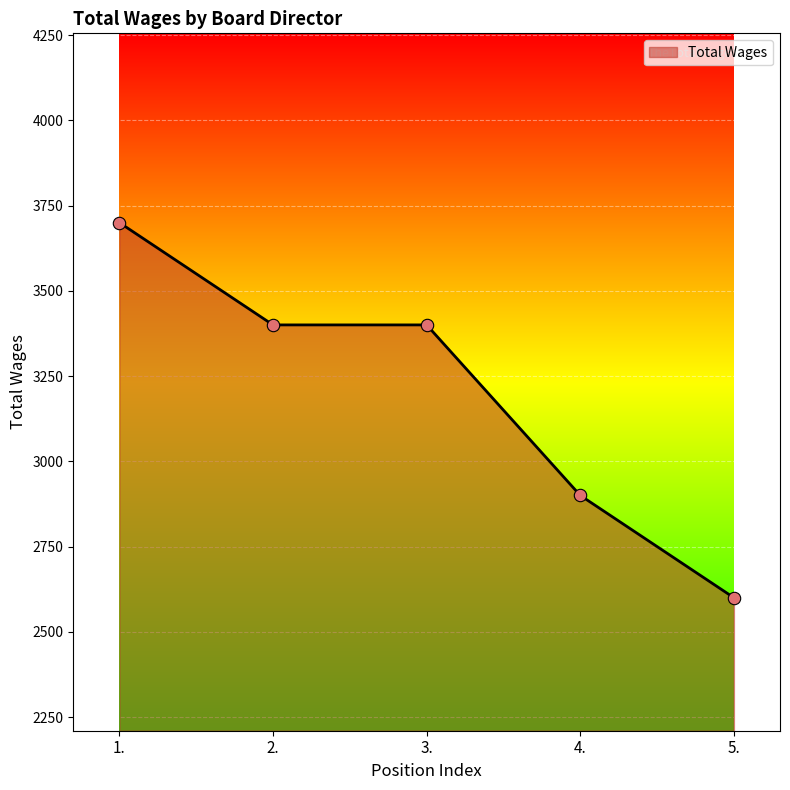

Approximately how many times larger is the value at 3. compared to 1.?

0.9